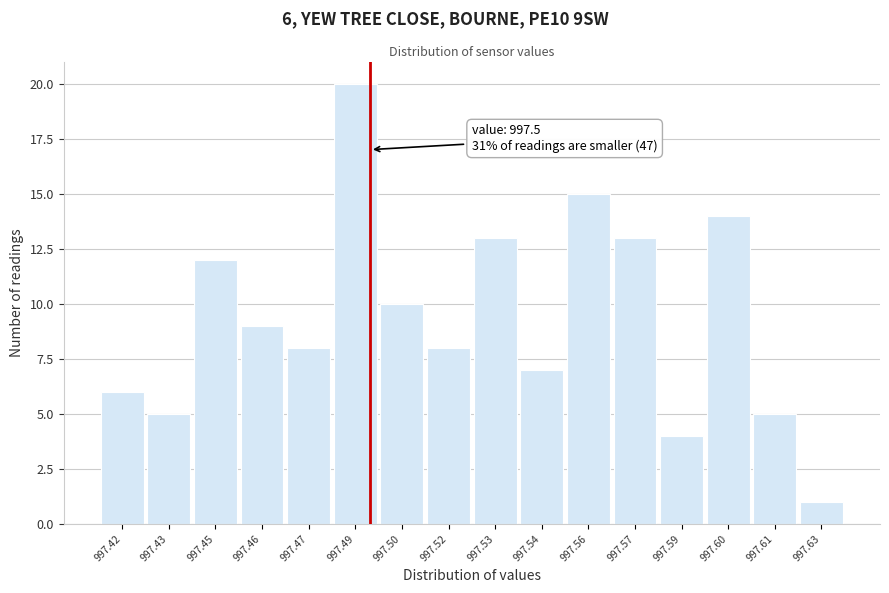

Reading left to right, what are all the values shown in this chart?

997.42=6	997.43=5	997.45=12	997.46=9	997.47=8	997.49=20	997.50=10	997.52=8	997.53=13	997.54=7	997.56=15	997.57=13	997.59=4	997.60=14	997.61=5	997.63=1